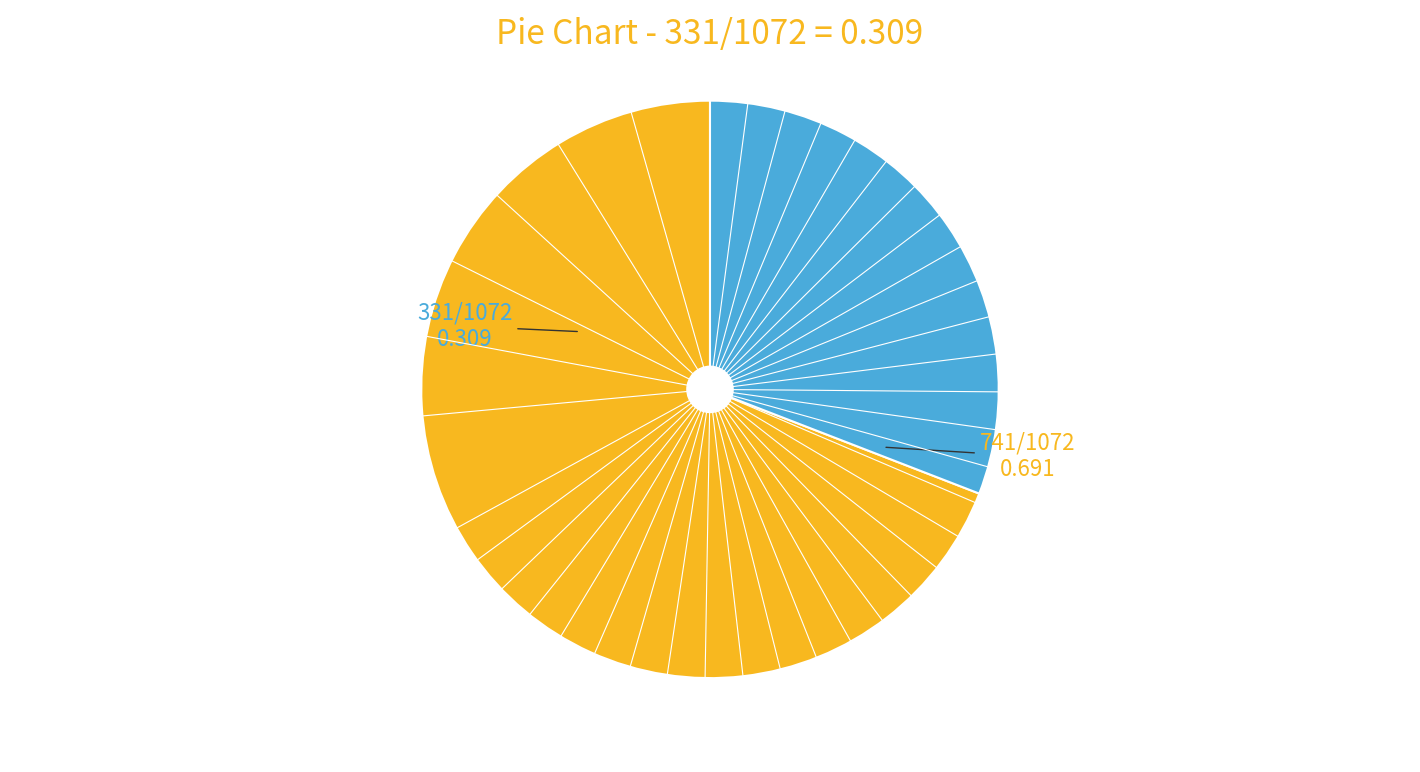

Does any single category account for the majority?

Yes